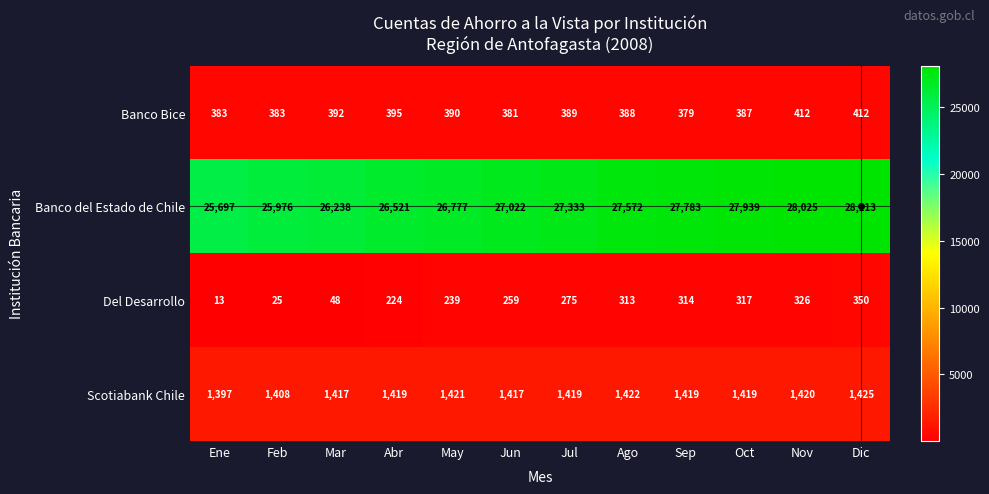

What value does the Scotiabank Chile series have at Abr, to the nearest 10?

1420